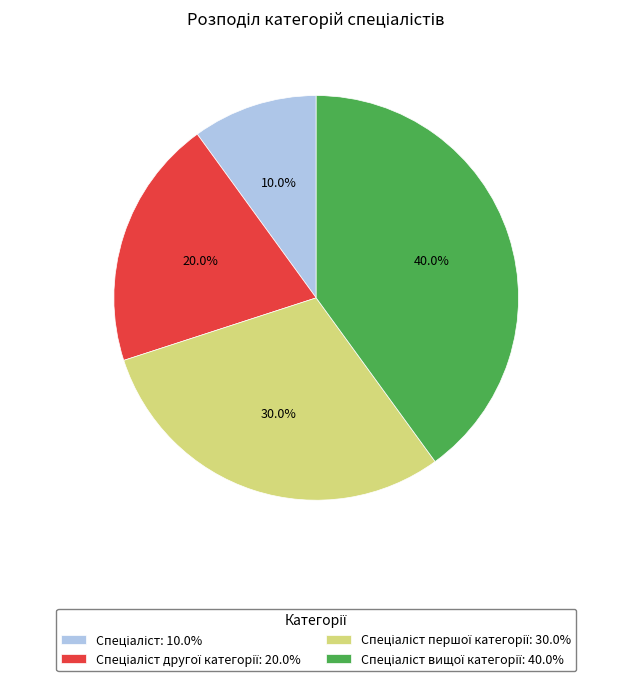

Which category has the smallest portion of the pie?

Спеціаліст